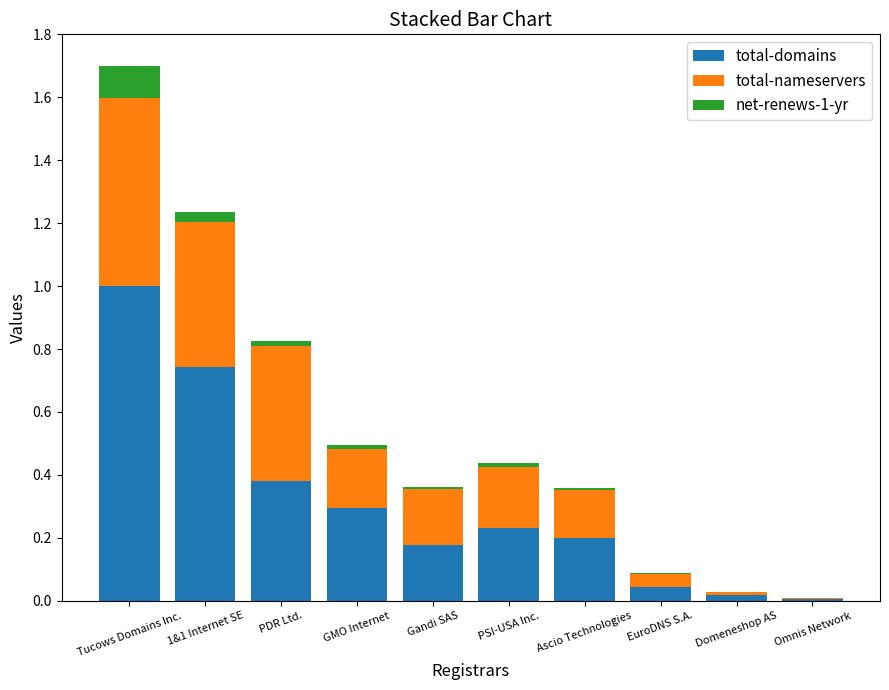

Which category has the highest value in the total-domains series?

Tucows Domains Inc.